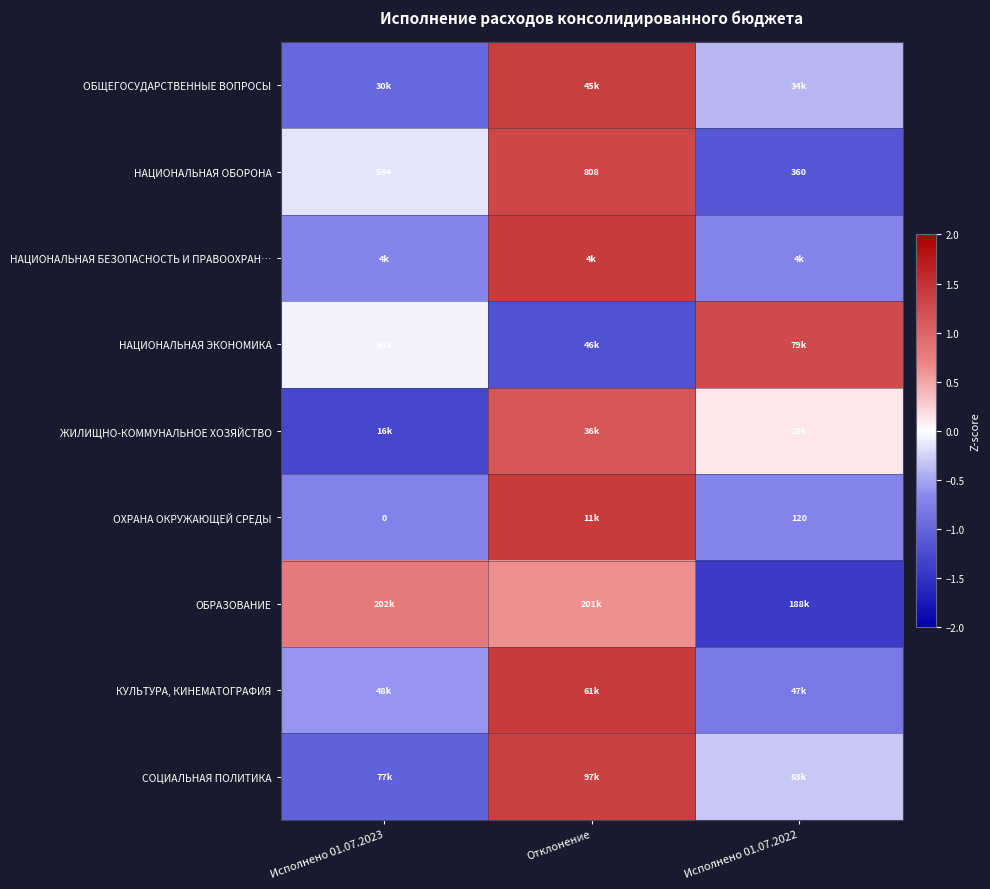

At which category is the sum across all series the highest?

Отклонение